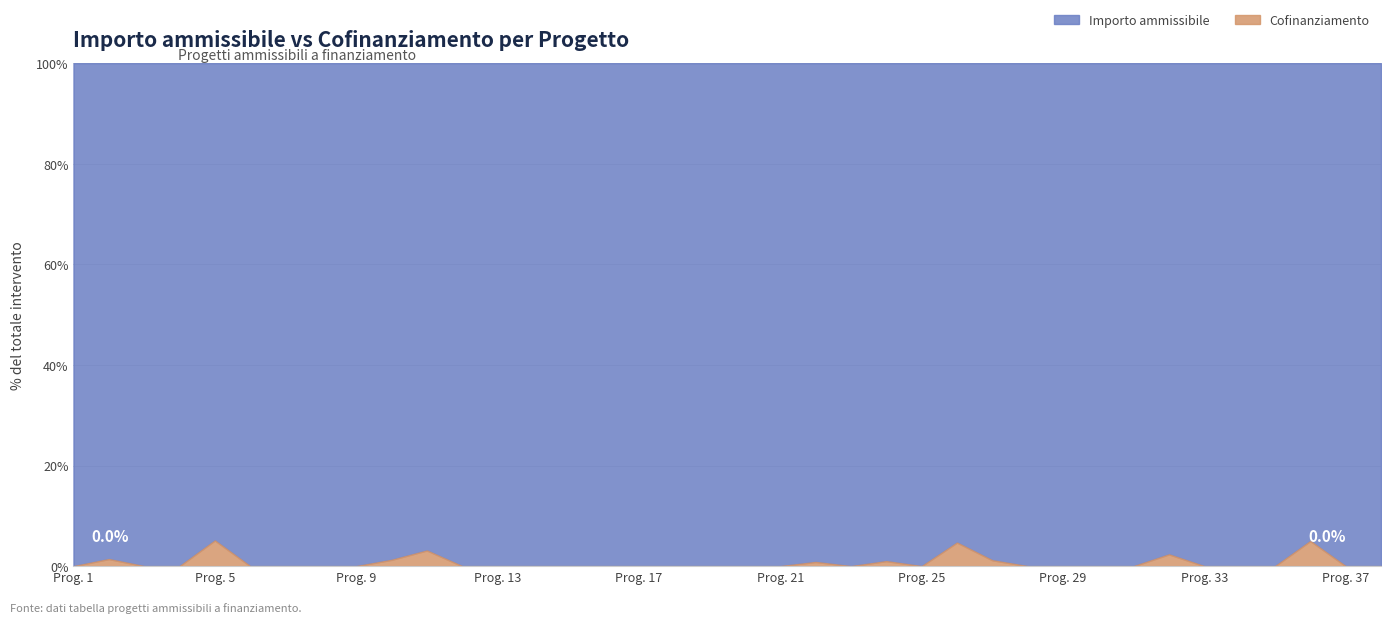

At which label does Importo ammissibile first exceed 985884?

1